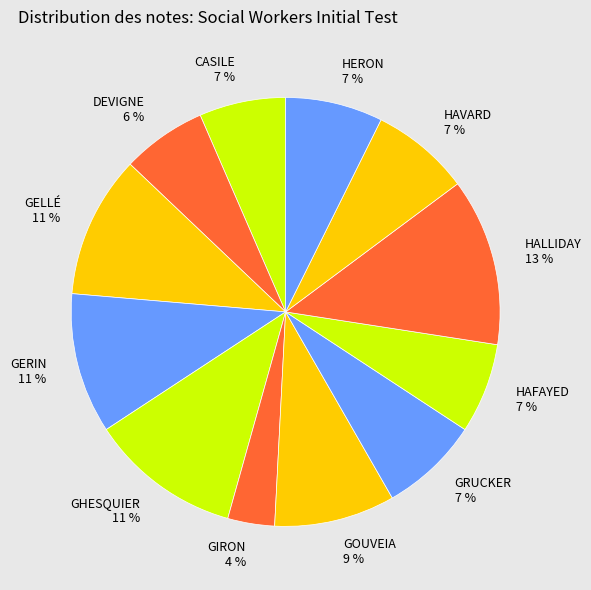

Is it true that GRUCKER is 20% of the pie?

False